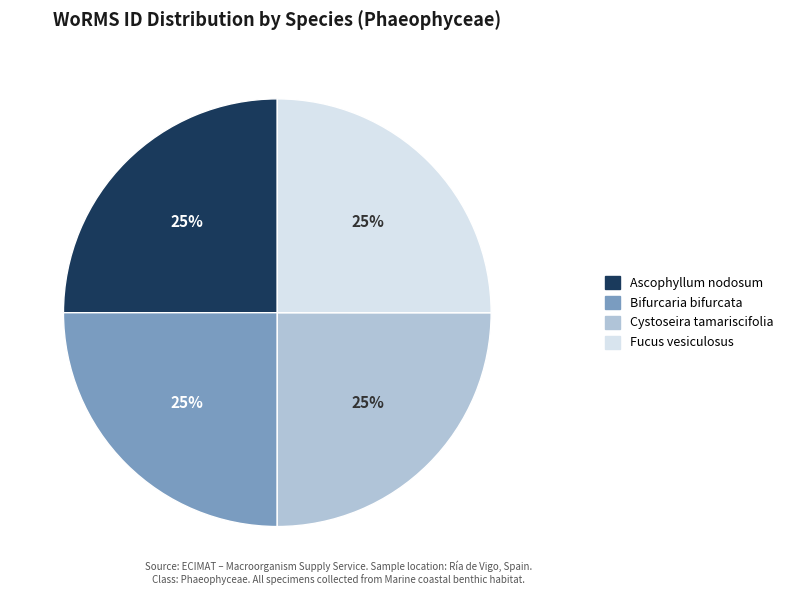

How many segments does this pie chart have?

4